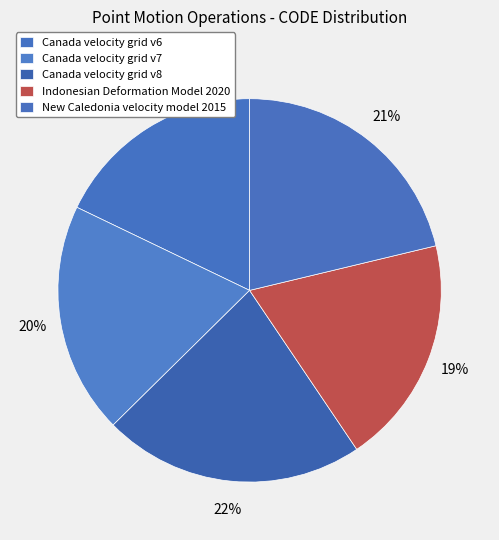

Count the number of slices in the pie.

5